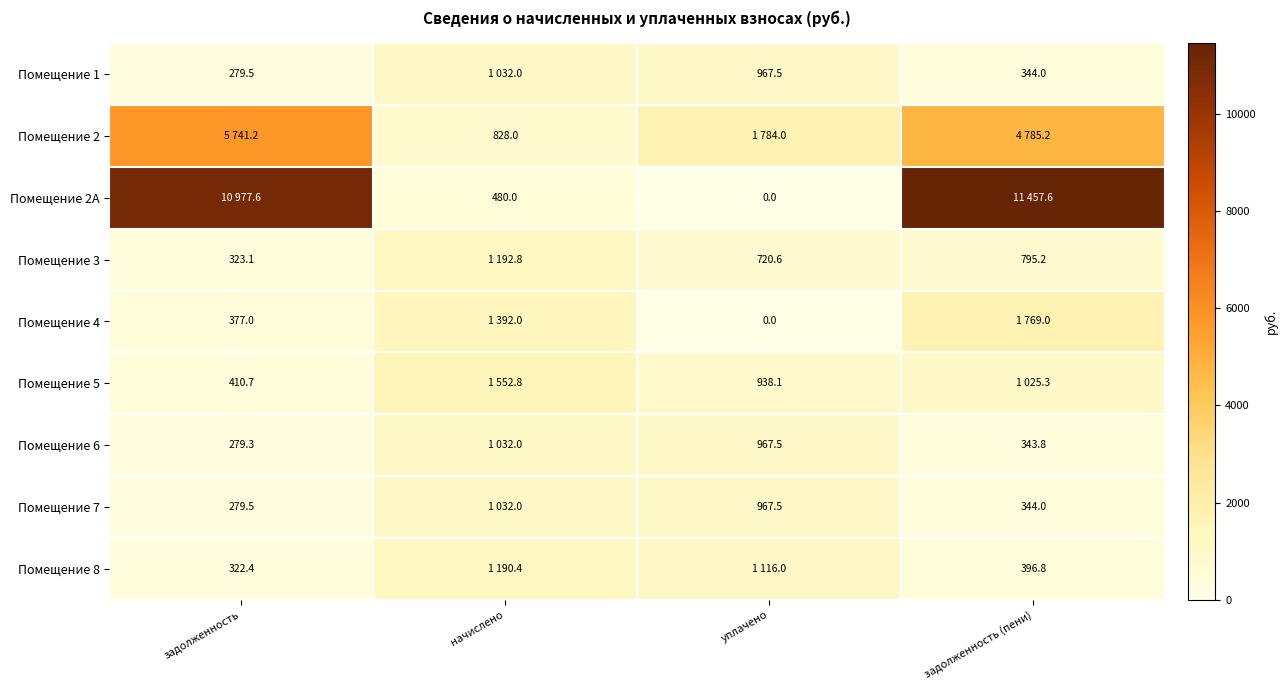

How many series are shown in this chart?

9